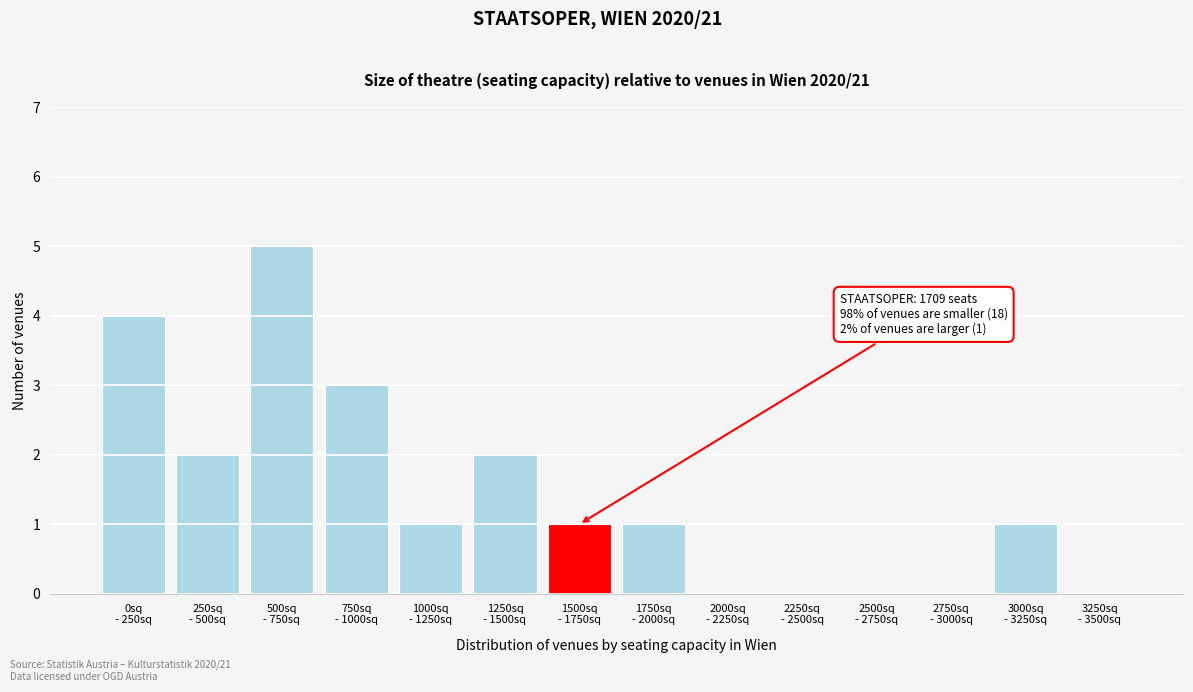

What is the maximum value shown in the chart?

5